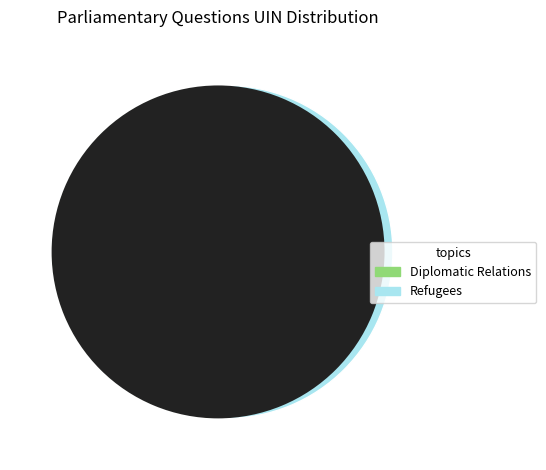

True or false: Venezuela: Refugees accounts for 43% of the total.

False